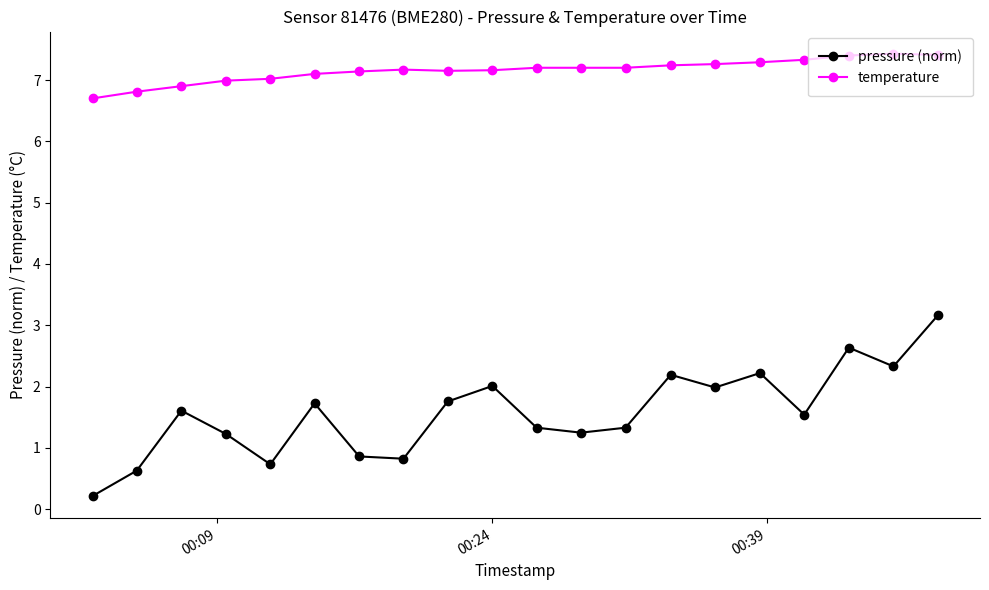

What is the maximum value shown in the chart?

7.4